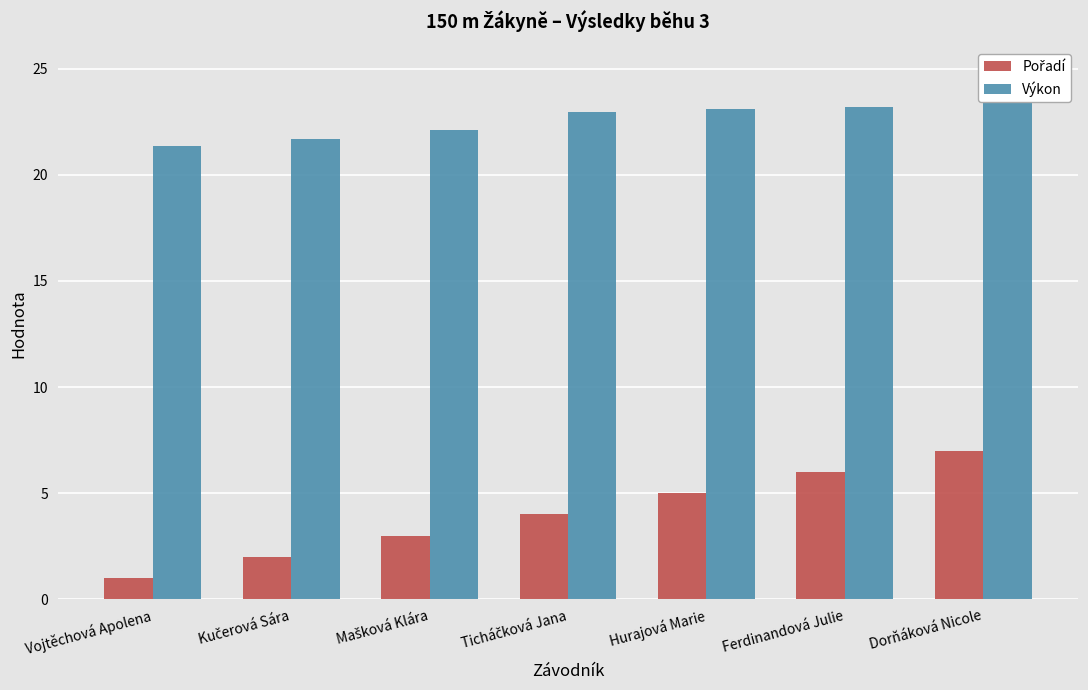

What is the label of the 1st bar from the right?

Dorňáková Nicole